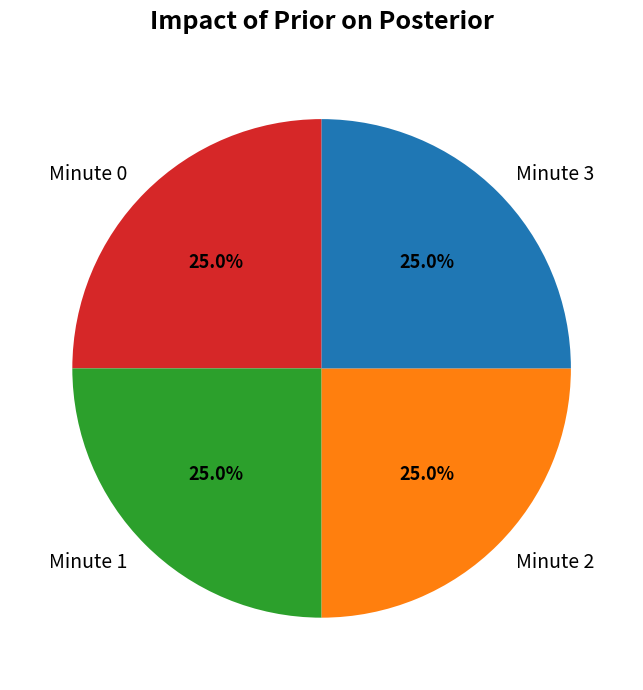

Is there a majority slice in this chart?

No